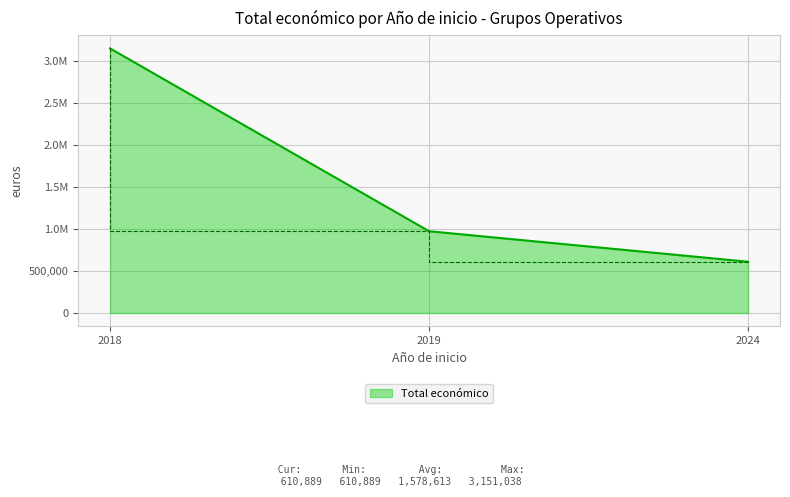

Does the chart have visible grid lines?

Yes